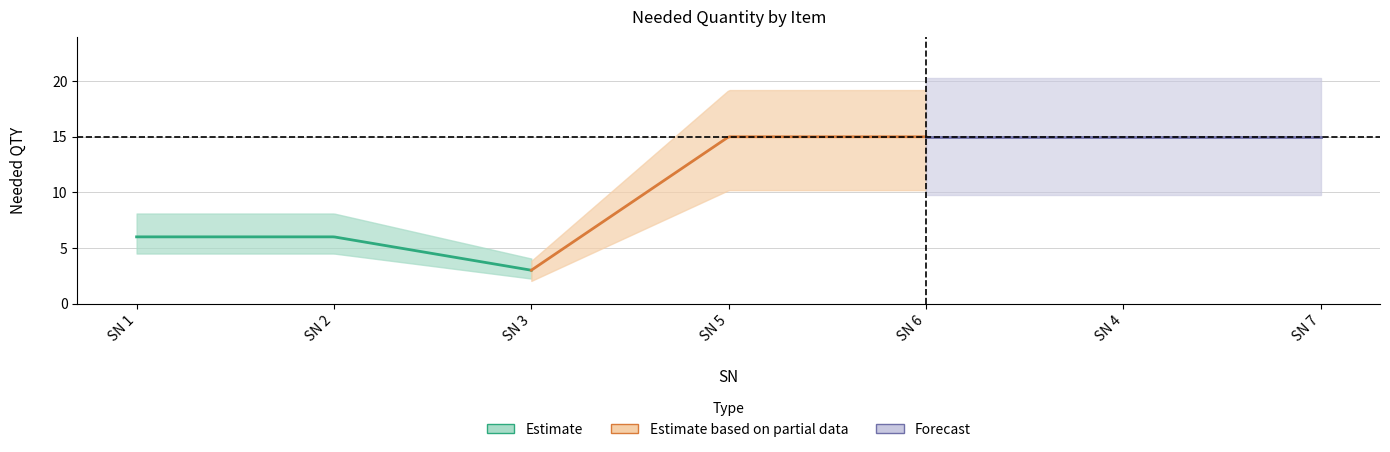

Between 2 and 6, which is larger?

6